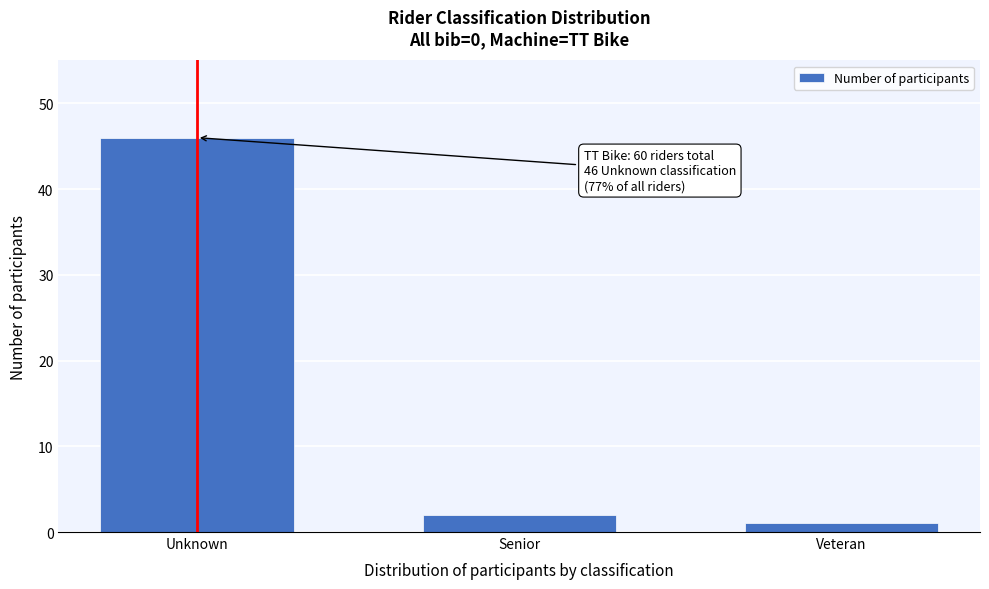

Reading left to right, what are all the values shown in this chart?

Unknown=46	Senior=2	Veteran=1